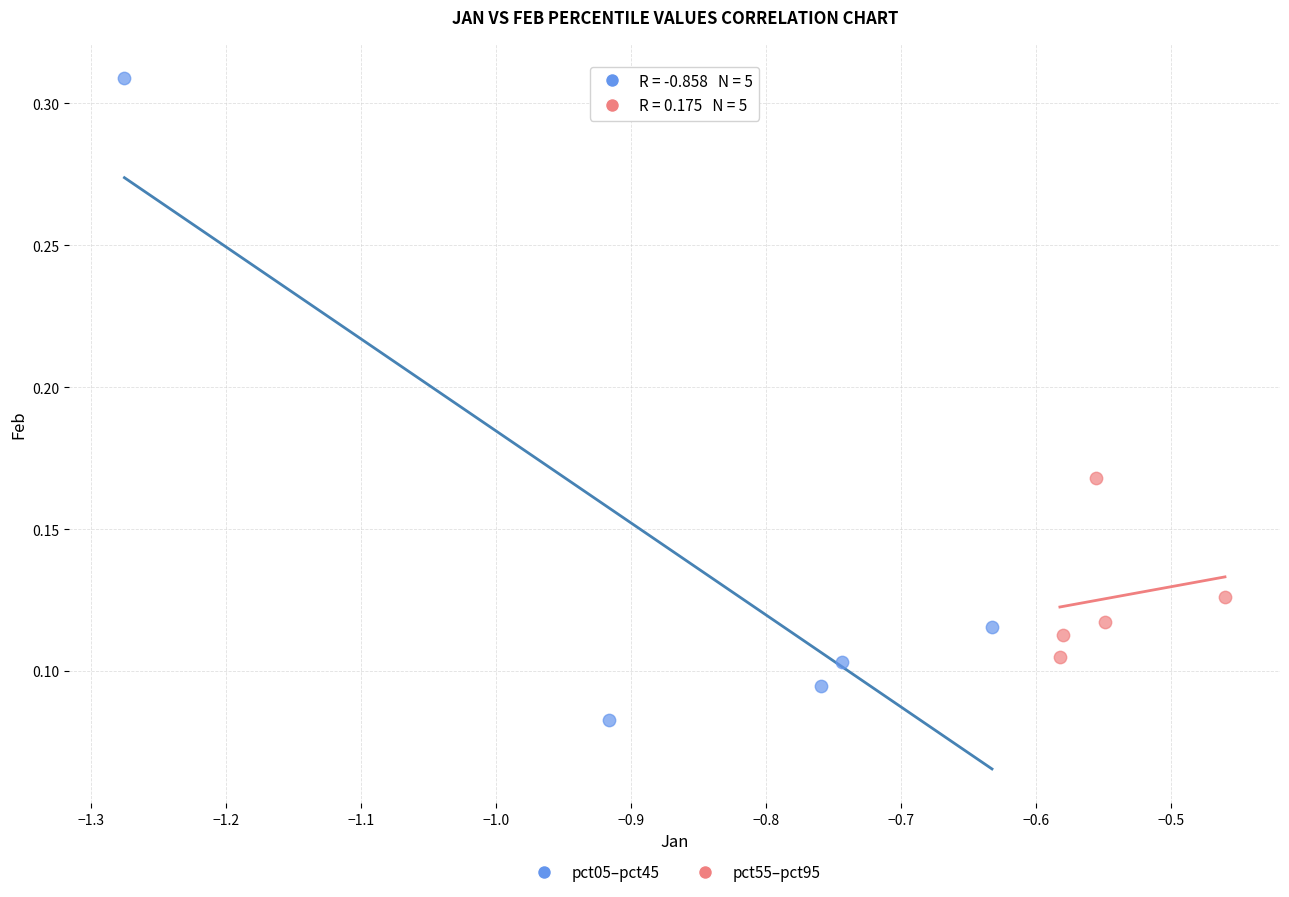

Which series reaches the maximum Y coordinate?

pct05–pct45